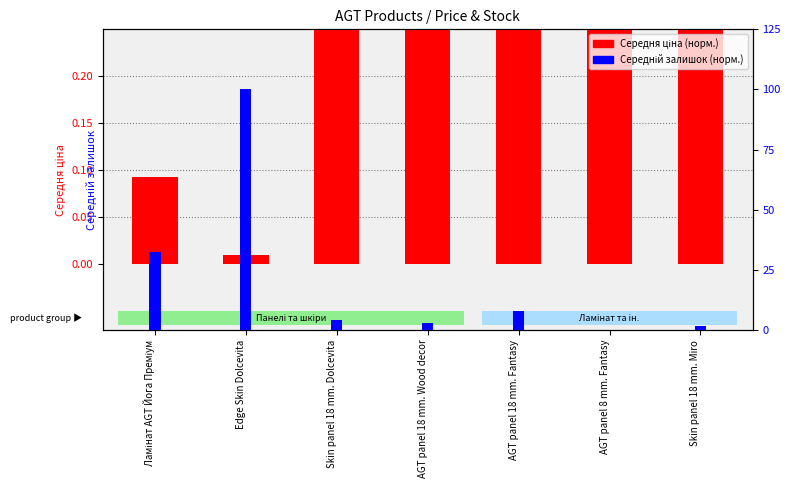

How many bars are there in each group?

2